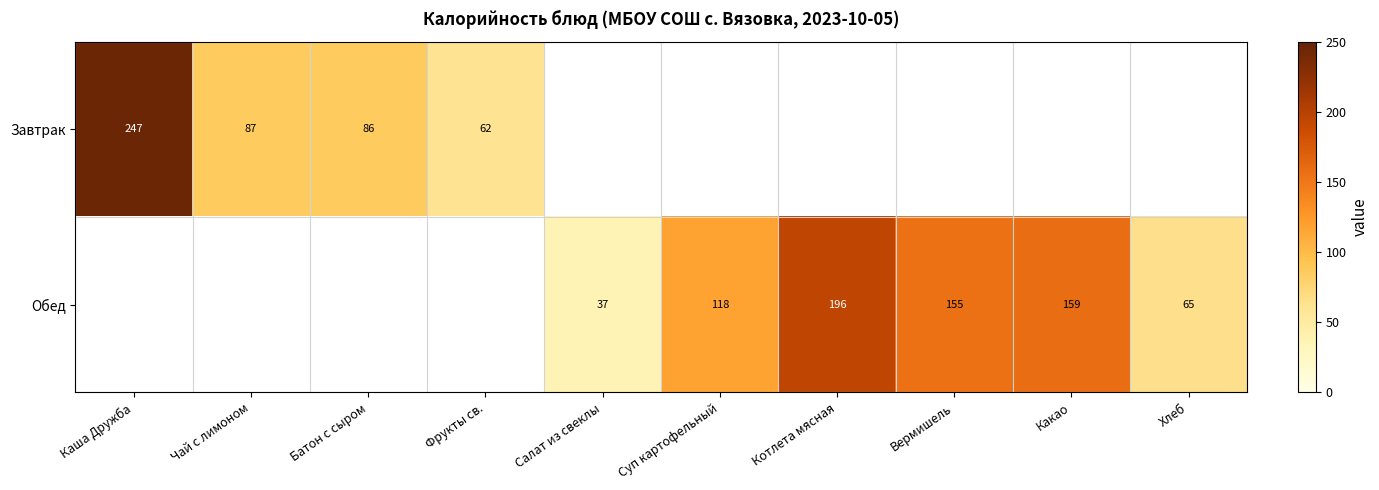

Is it true that Обед equals 37 at Салат из свеклы?

True